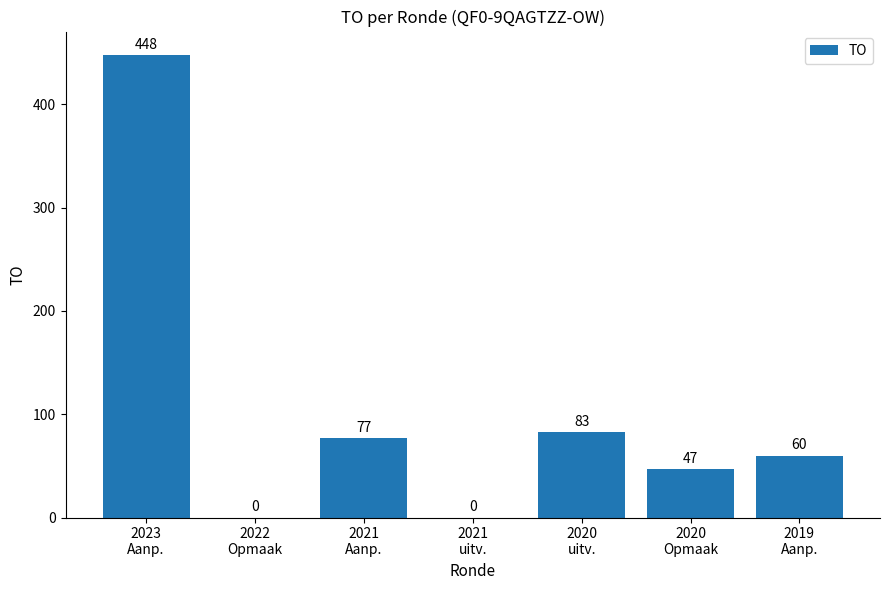

Where does the data first go above 60?

2023
Aanp.